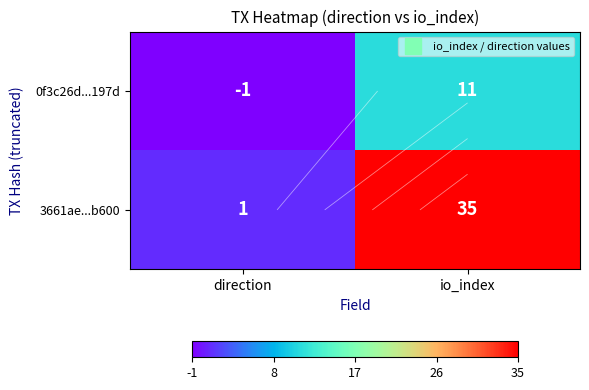

What is the sum of all 0f3c26d...197d values?

10